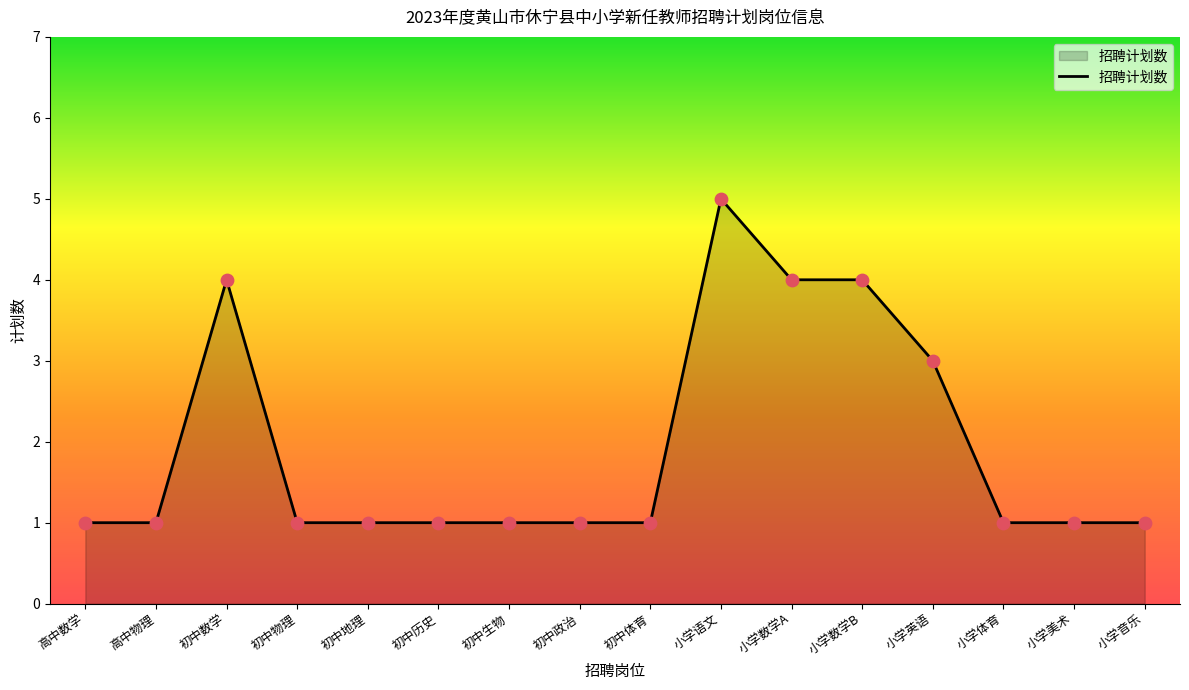

Approximately how many times larger is the value at 小学美术 compared to 初中生物?

1.0